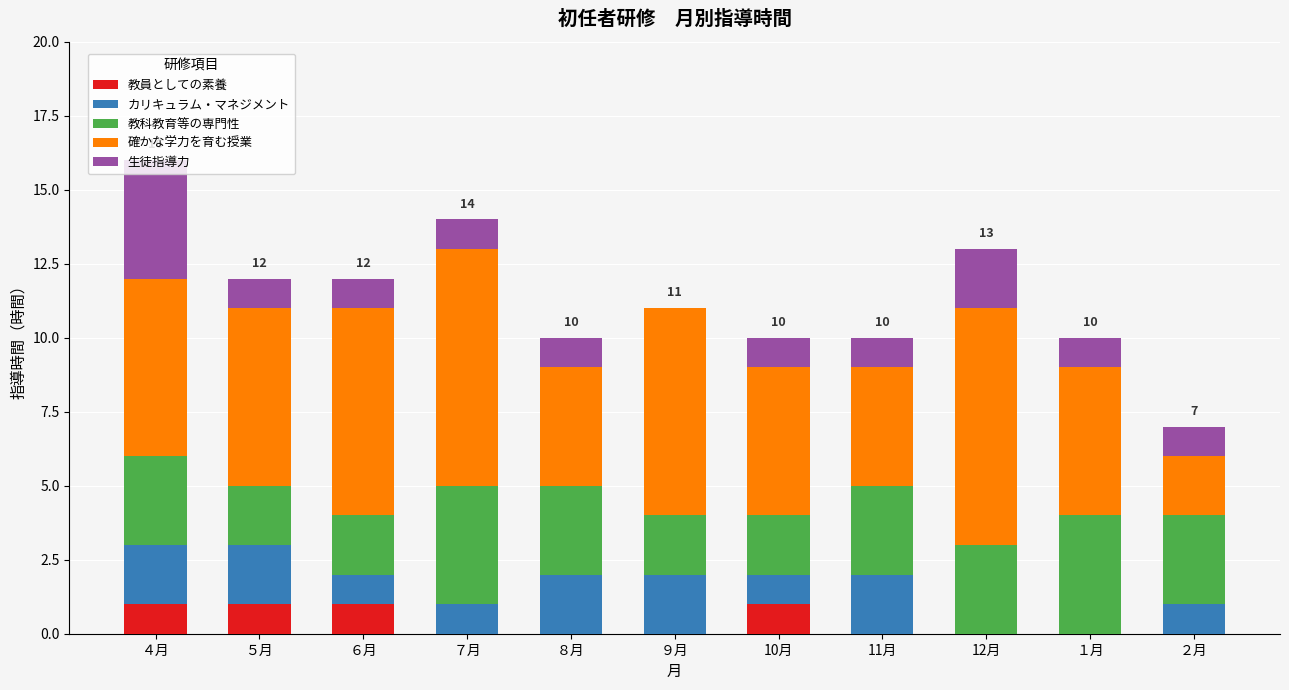

The value of 教員としての素養 at ４月 is 1. True or false?

True